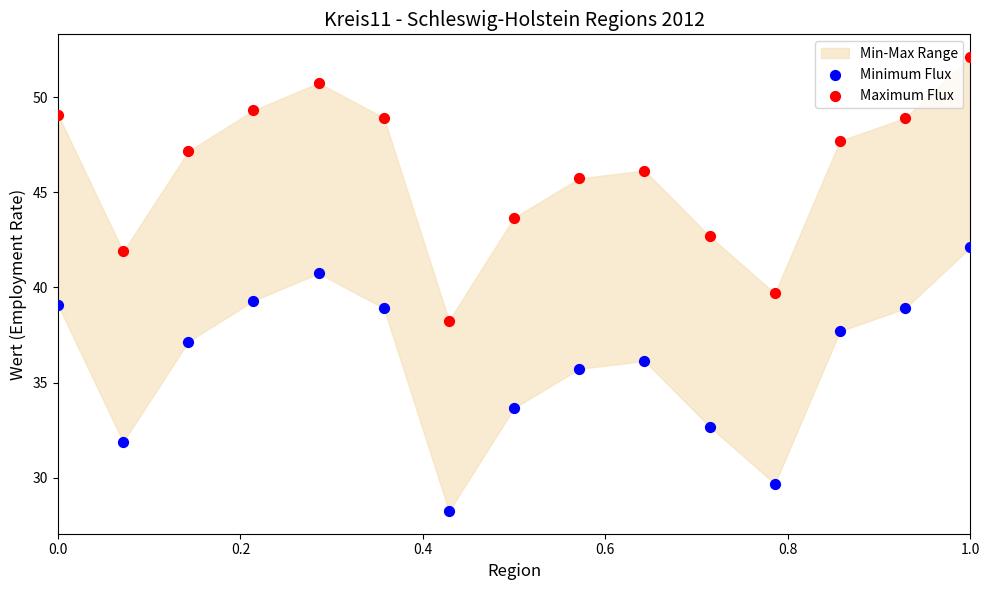

In the Maximum Flux series, what Y value is closest to 45?

45.7